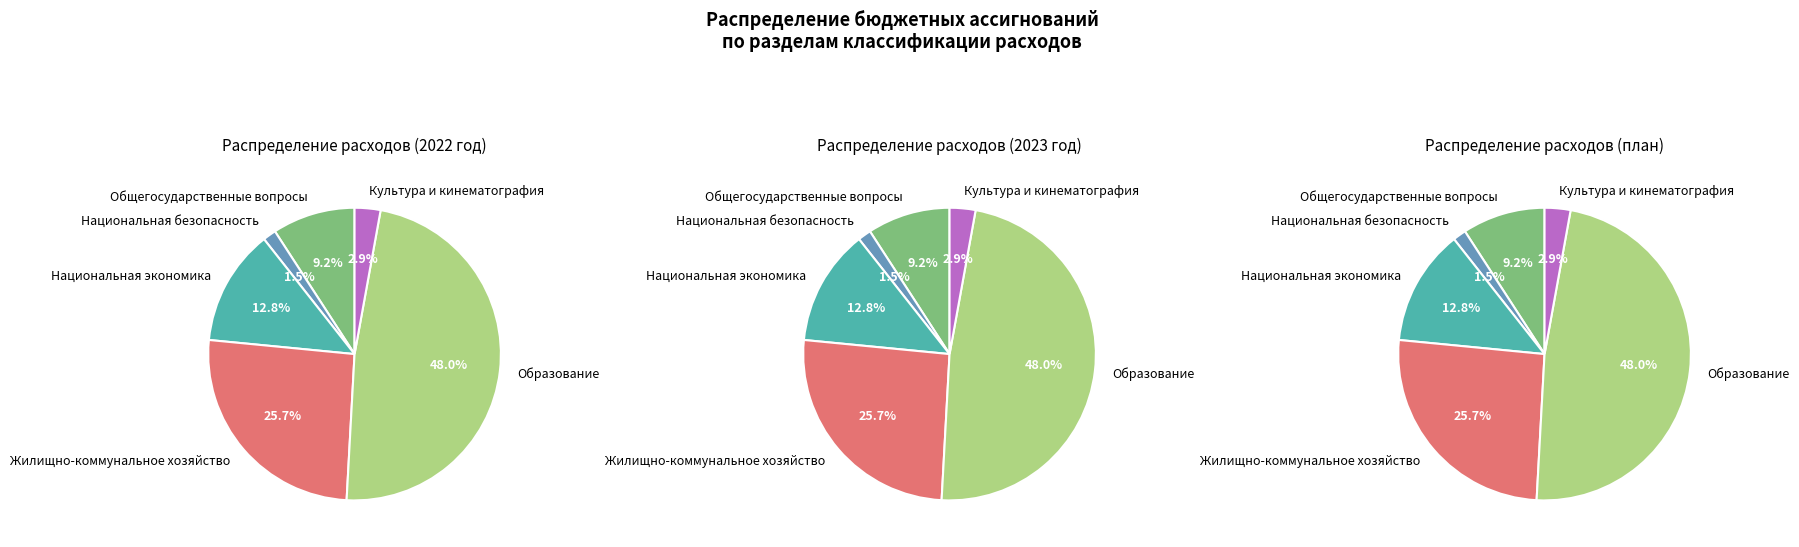

To the nearest percent, what is the difference between the largest and smallest slice percentages?

47%